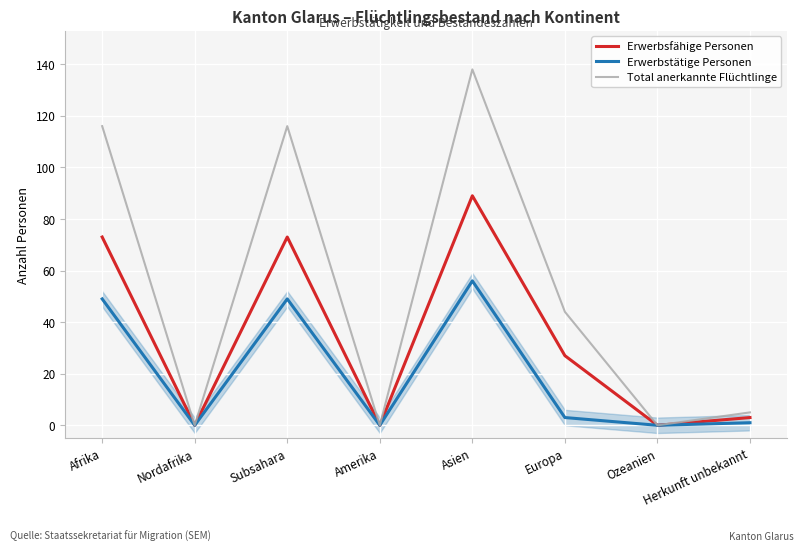

What is the label of the 8th point from the right?

Afrika